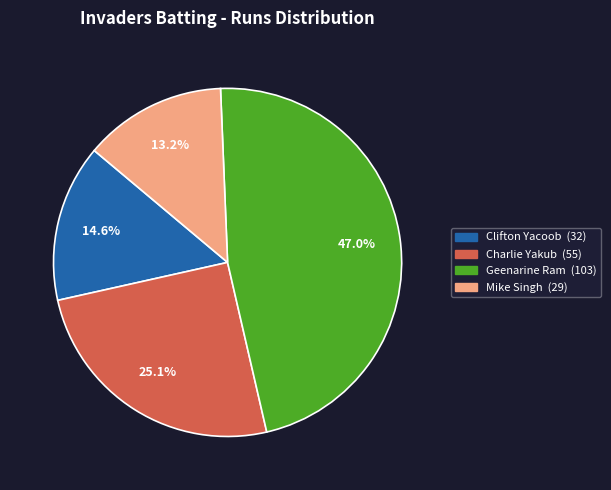

Does any single category account for the majority?

No